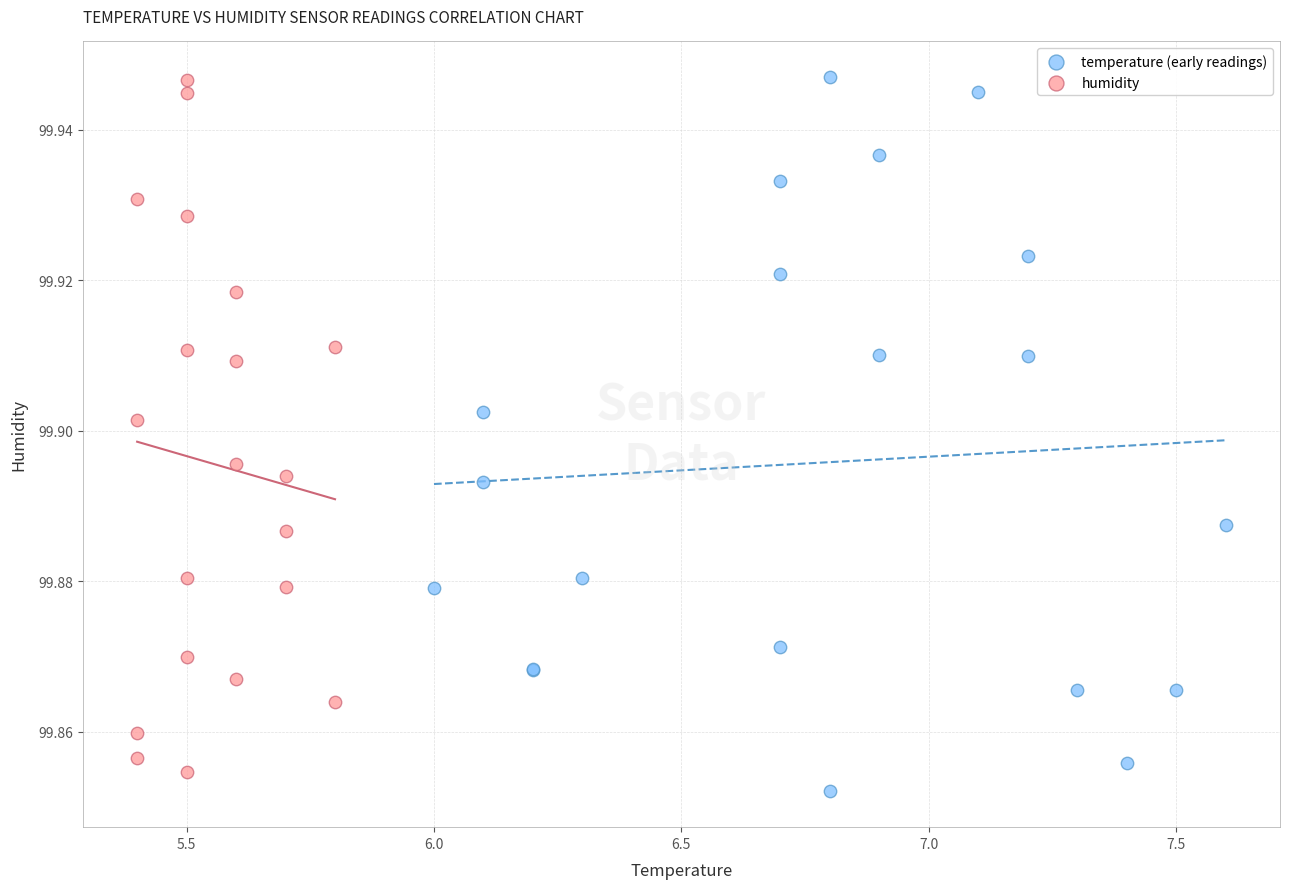

What are all the series names shown in the legend?

temperature (early readings), humidity